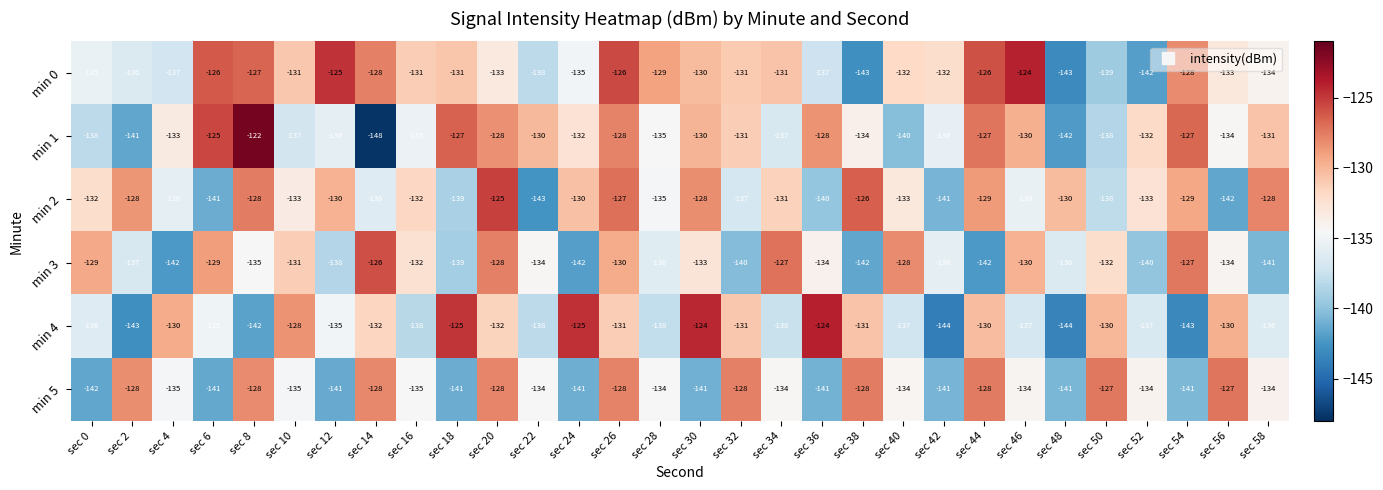

The value of min 3 at sec 46 is -130. True or false?

True